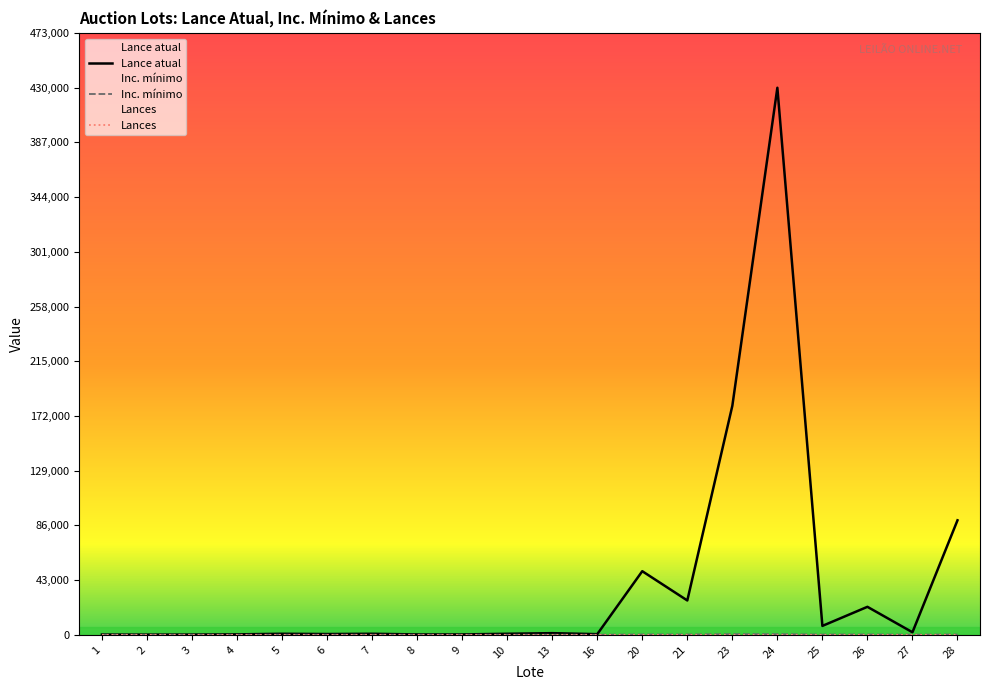

True or false: Inc. mínimo has a value of 216 at 23.

False